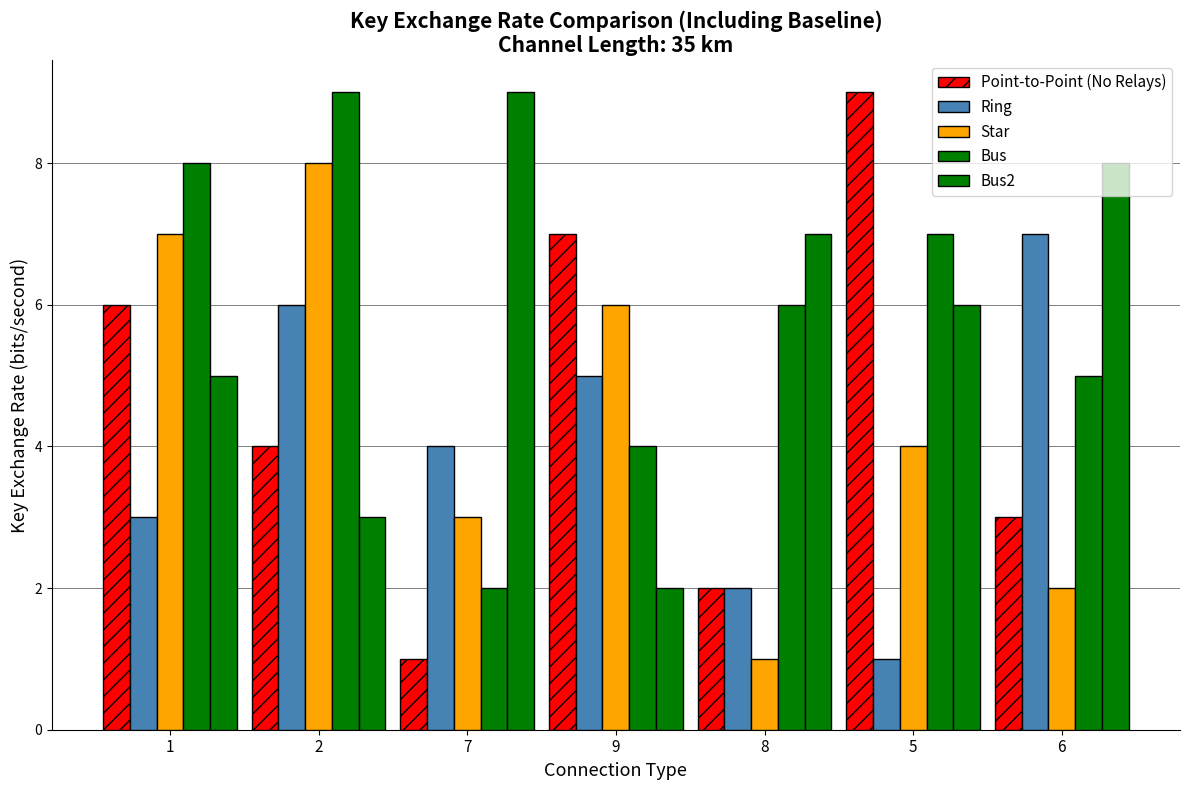

How many groups of bars are there?

7